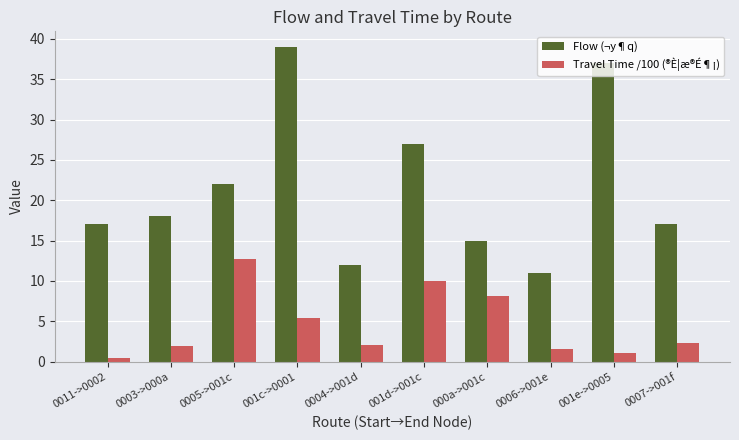

At how many categories does at least one series exceed 35?

2